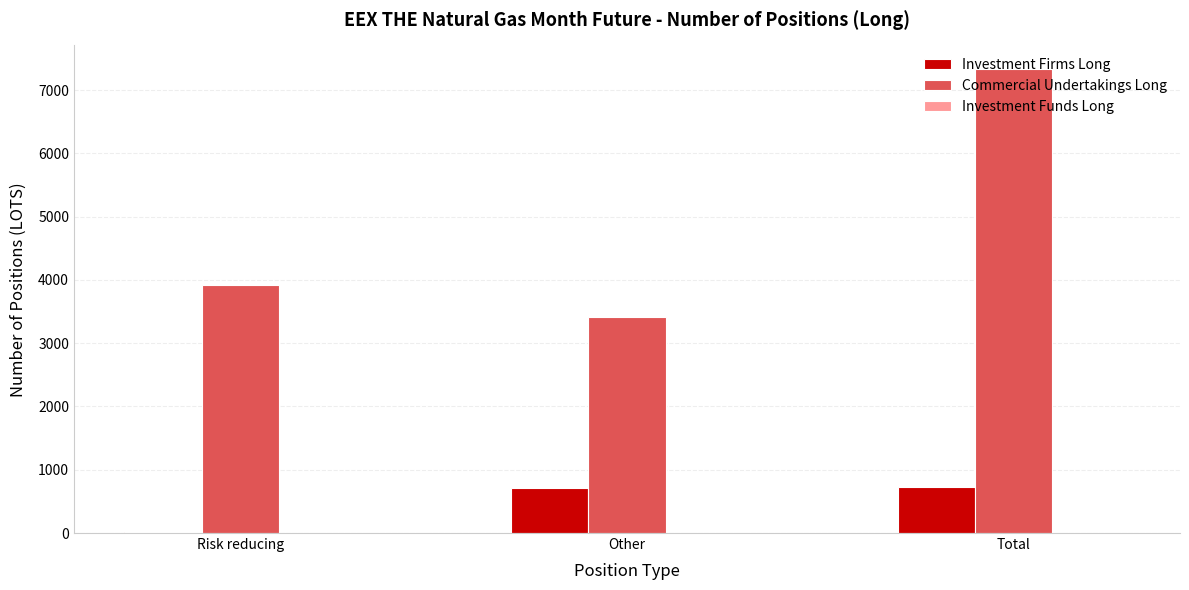

Between Risk reducing and Other, which series saw the biggest shift?

Investment Firms Long